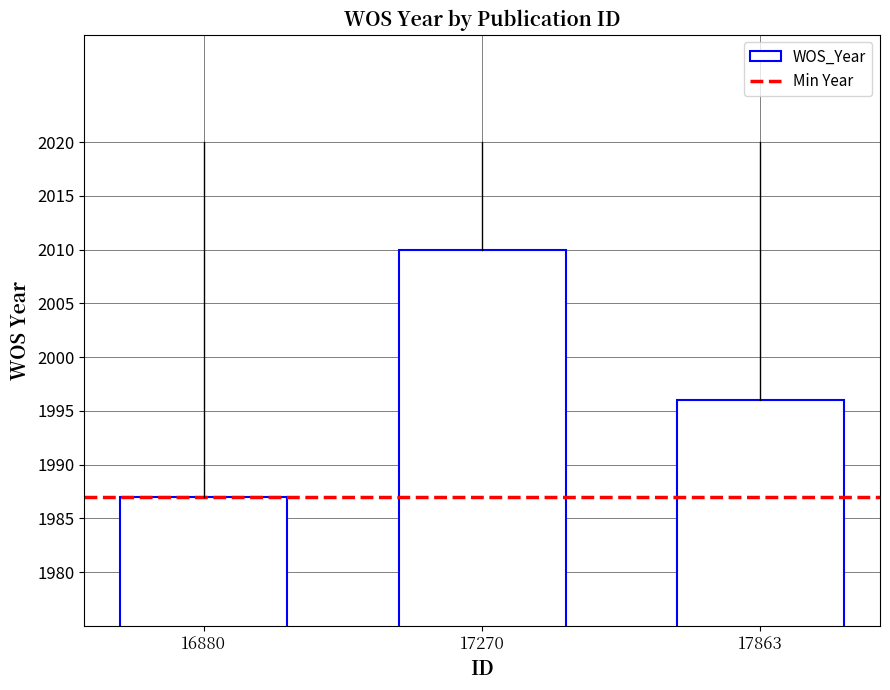

Which category has the highest value across all series?

17270